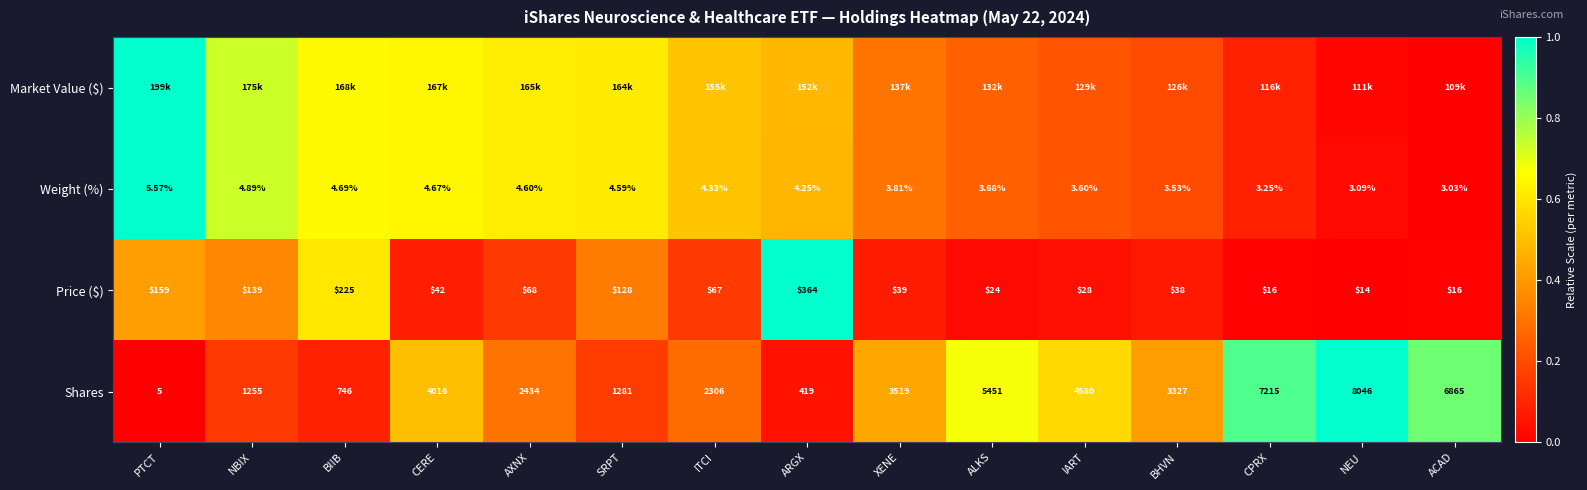

At which label does Shares reach its minimum?

PTCT